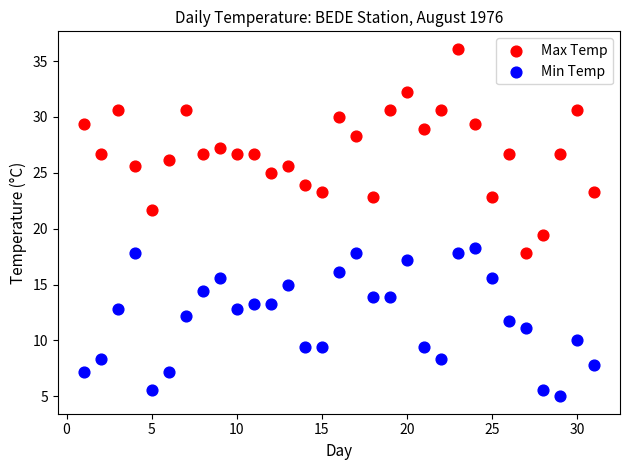

Which series contains the highest Y value?

Max Temp